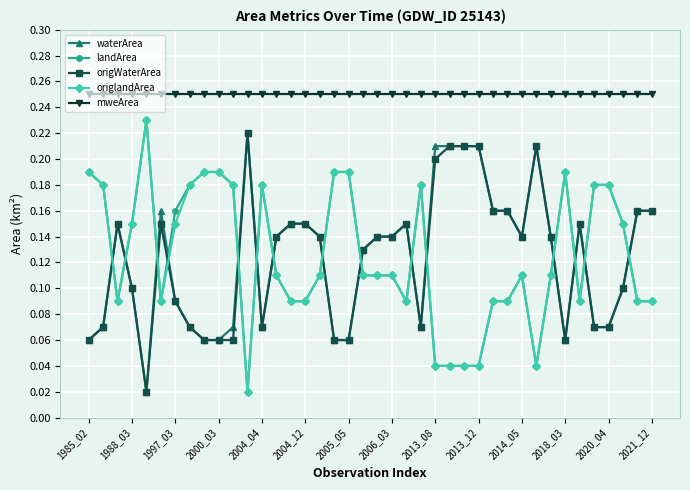

True or false: origWaterArea has more than 1 interior local peaks.

True